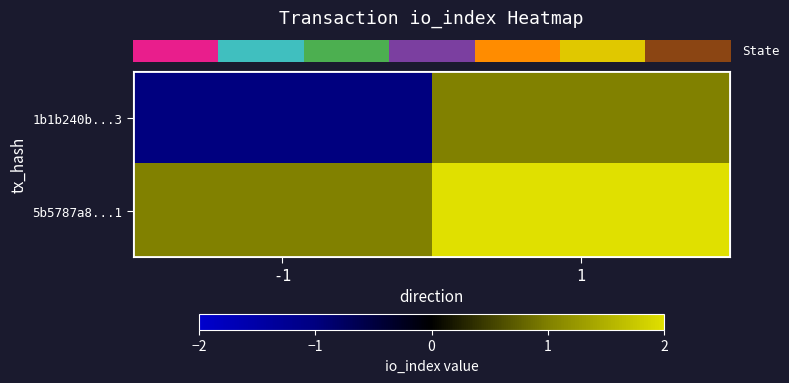

Rank the series by their maximum value, from lowest to highest.

row_0, row_1